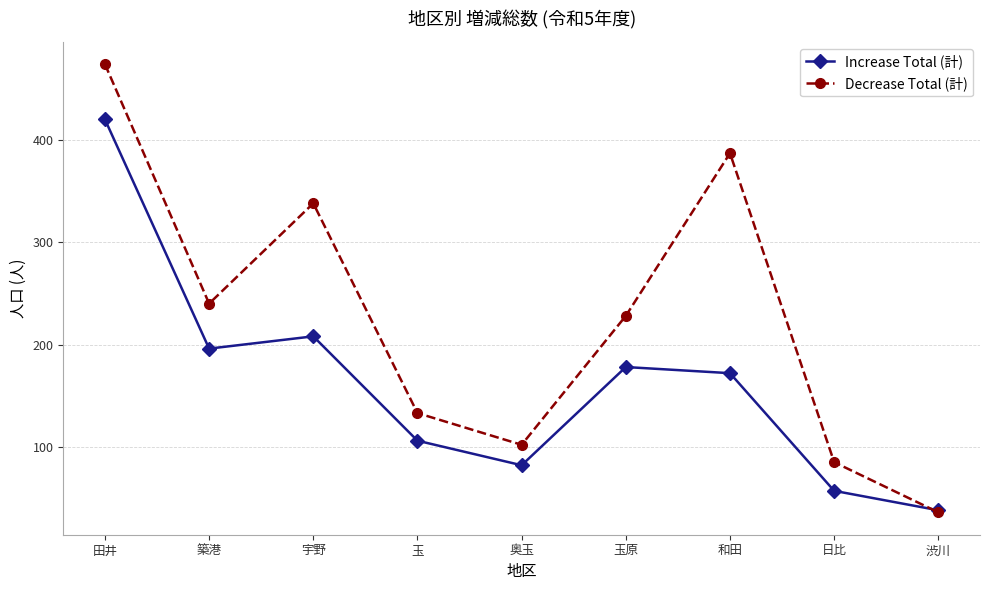

How many data points does each series have?

9